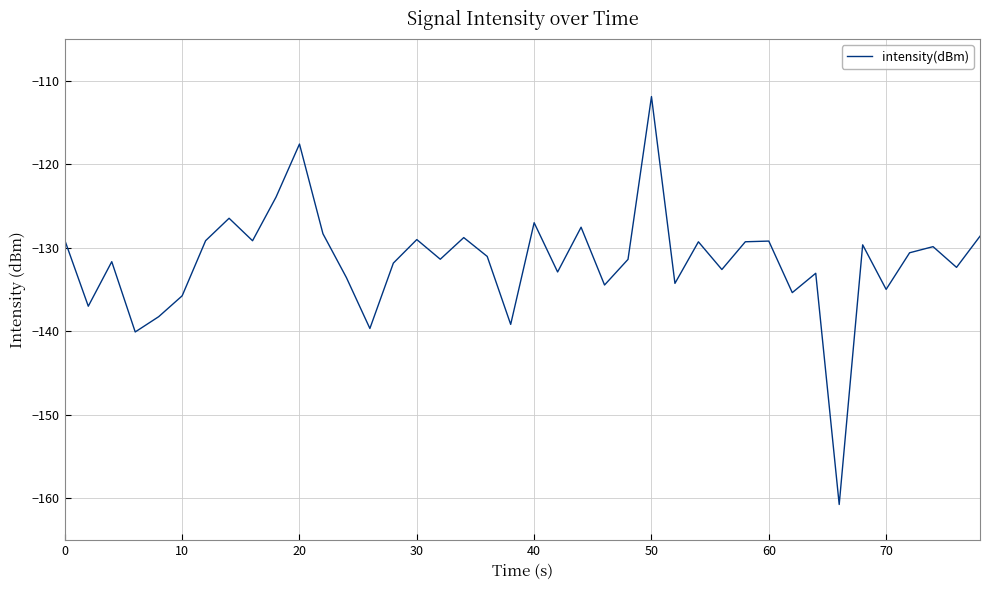

What is the difference between the maximum and minimum values?

48.8